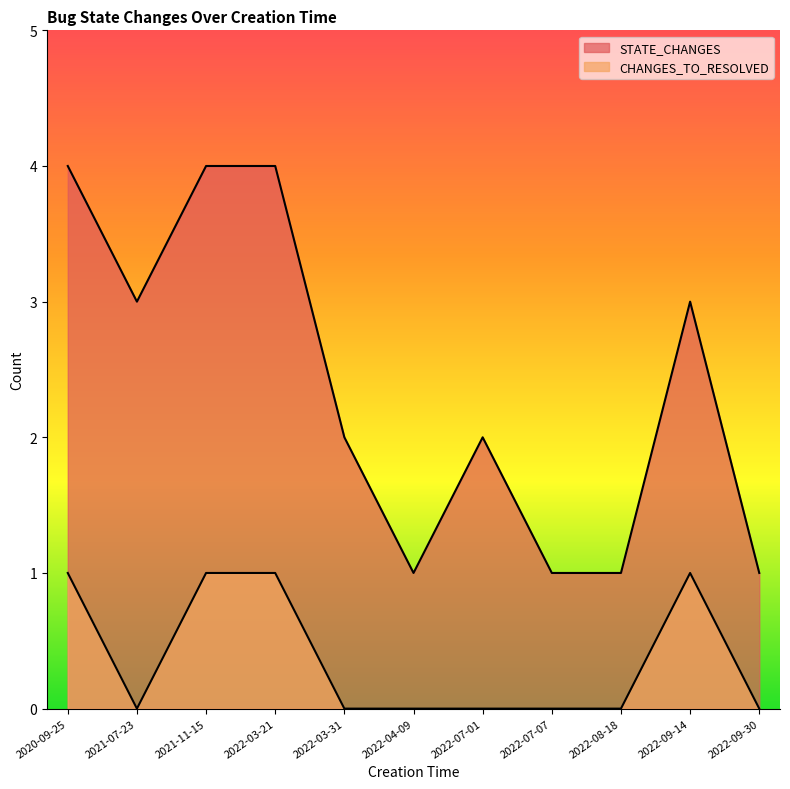

Is it true that STATE_CHANGES equals 1 at 2022-07-07?

False